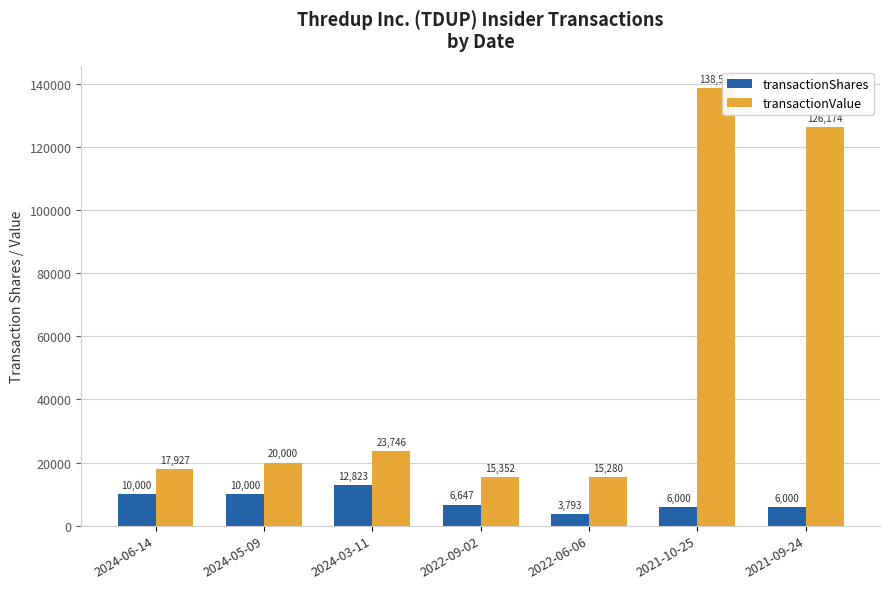

Reading left to right, transcribe all the data shown in this chart.

transactionShares: 2024-06-14=10000	2024-05-09=10000	2024-03-11=12823	2022-09-02=6647	2022-06-06=3793	2021-10-25=6000	2021-09-24=6000
transactionValue: 2024-06-14=17927	2024-05-09=20000	2024-03-11=23746	2022-09-02=15352	2022-06-06=15280	2021-10-25=138562	2021-09-24=126174